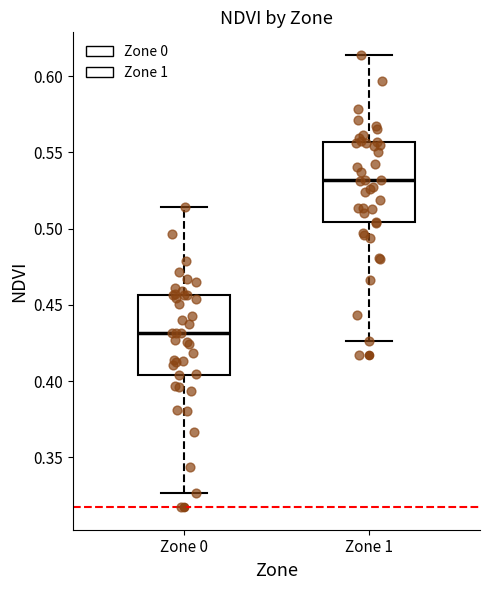

Reading left to right, transcribe this box plot: for each box, give where its median line is, the range the box spans, and where its two whiskers end, as read against the y-axis. The values are not printed on the chart, so give them approximately, as read against the axis.

Zone 0: median 0.430, box 0.405 to 0.455, whiskers 0.325 to 0.515
Zone 1: median 0.530, box 0.505 to 0.555, whiskers 0.425 to 0.615